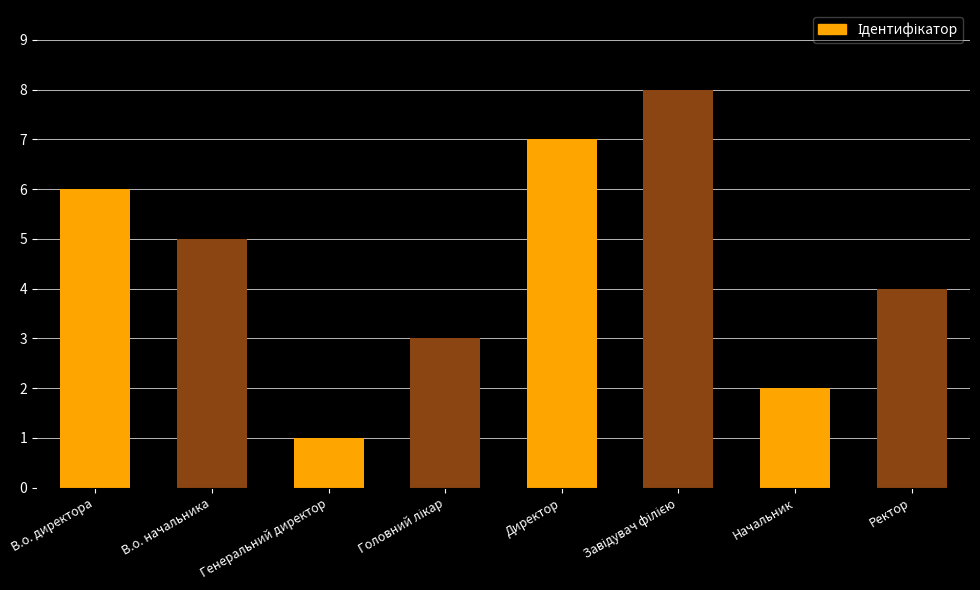

How many bars are there in total?

8